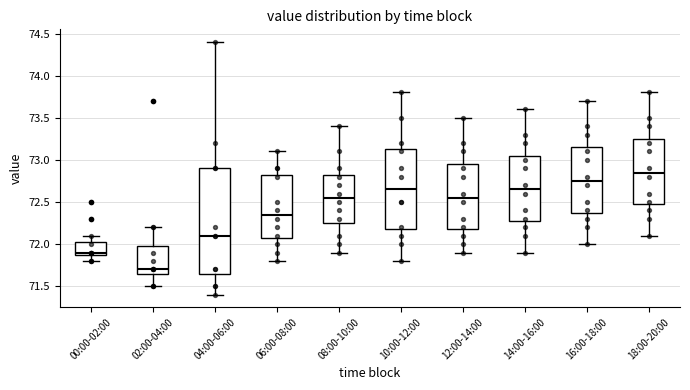

Comparing the boxes themselves (not the whiskers), which one is the tallest?

04:00-06:00